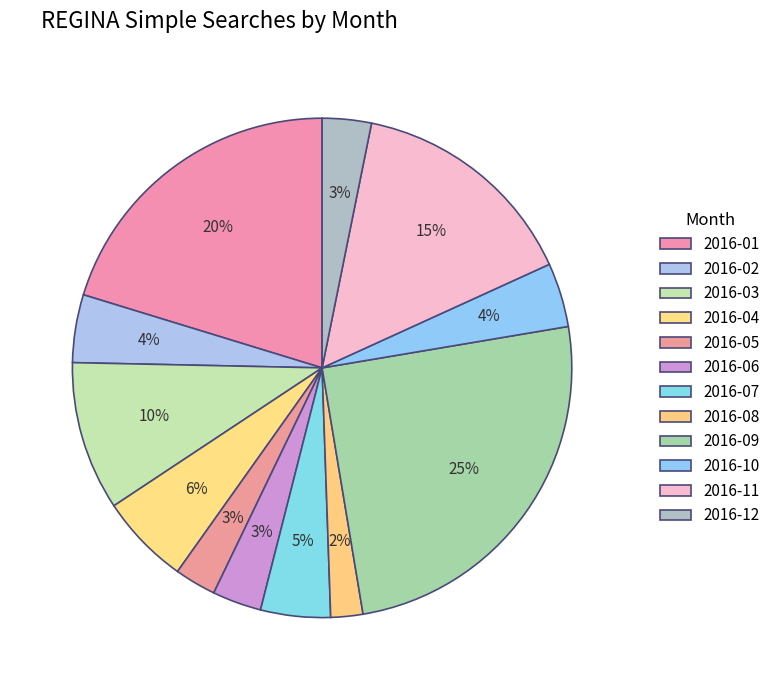

Does 2016-04 represent more than half of the total?

No